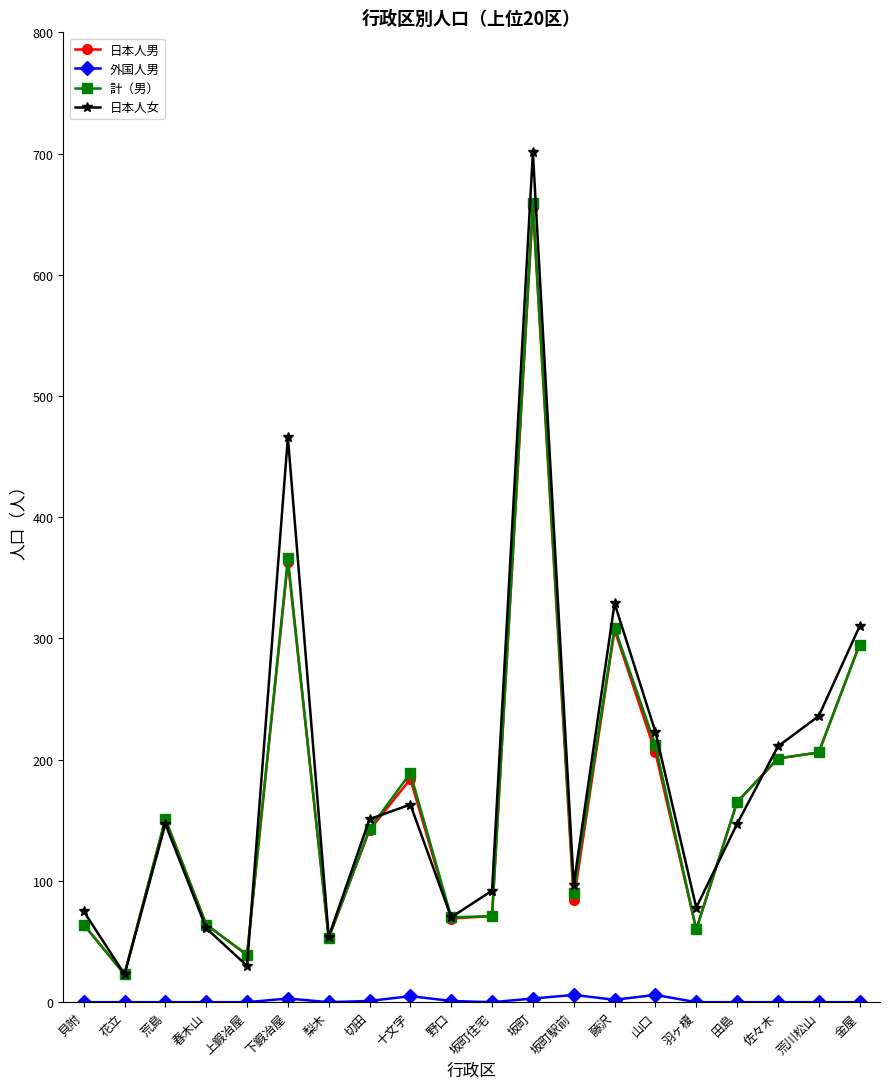

What is the label of the 13th point from the right?

切田